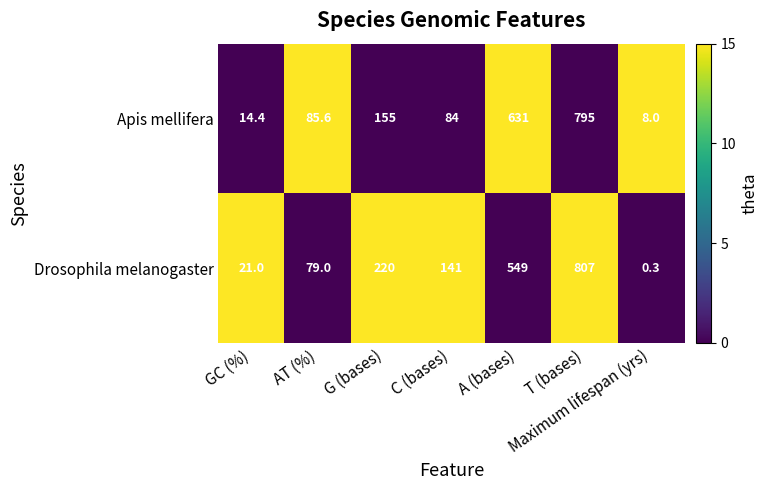

Rank the series by their average value, from highest to lowest.

Drosophila melanogaster, Apis mellifera